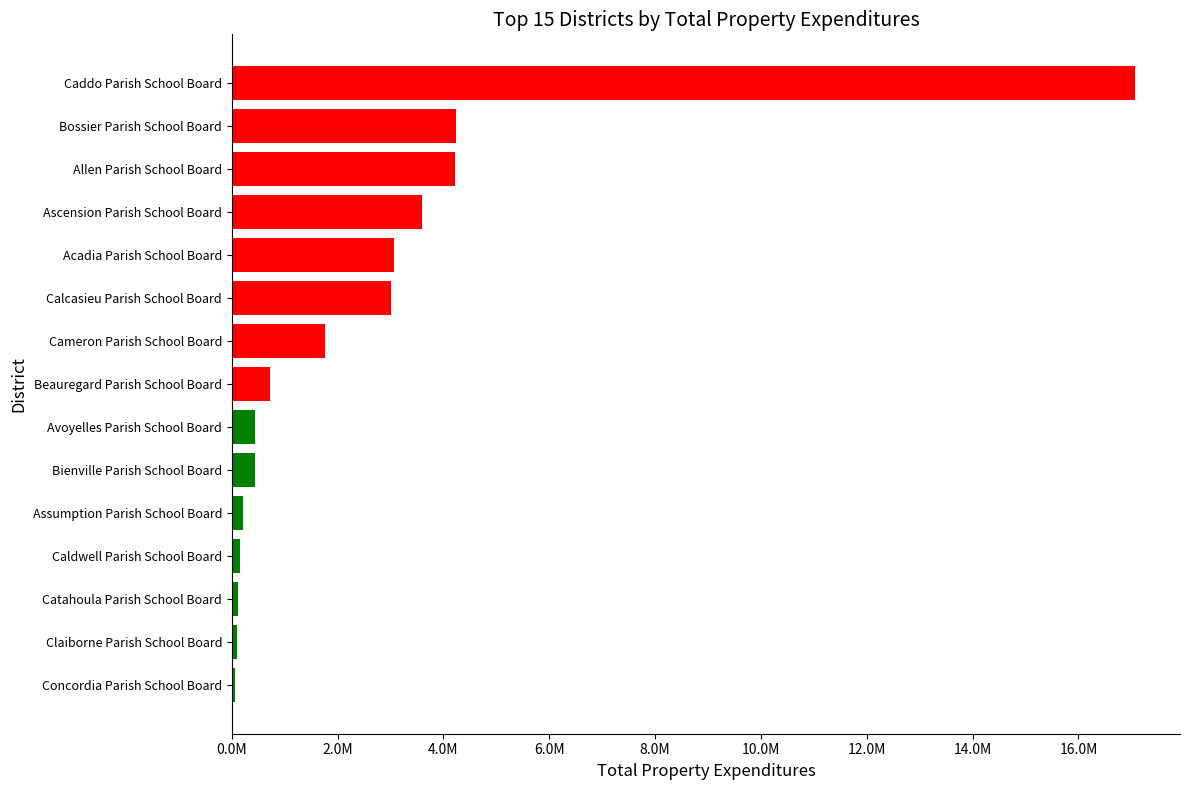

How many categories are shown in the chart?

15